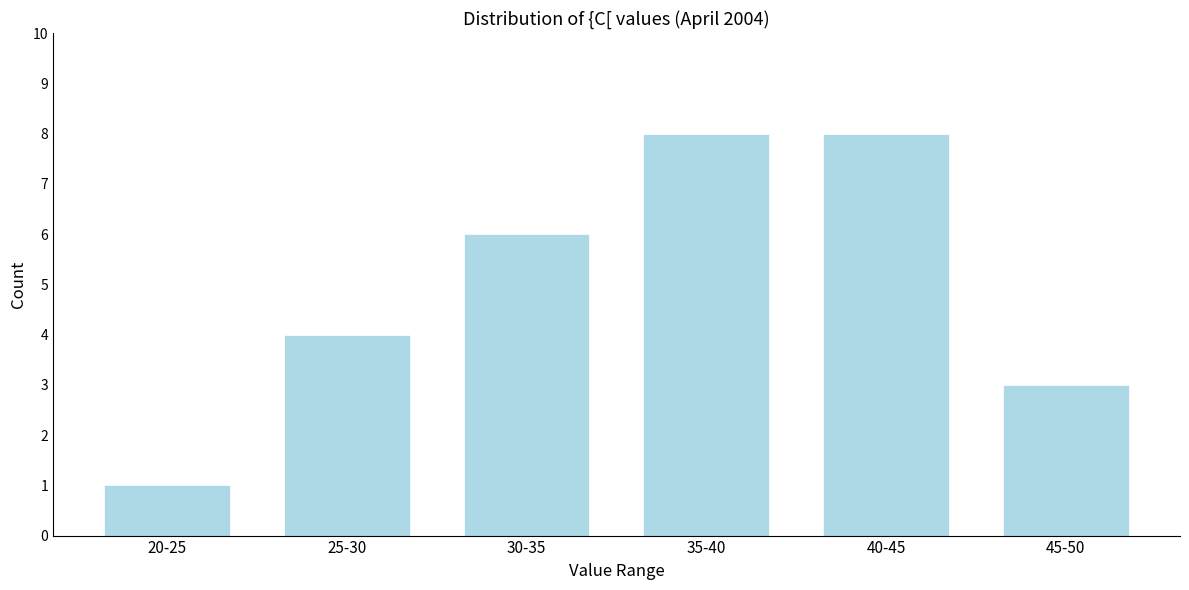

Reading right to left, what are all the values shown in this chart?

45-50=3	40-45=8	35-40=8	30-35=6	25-30=4	20-25=1